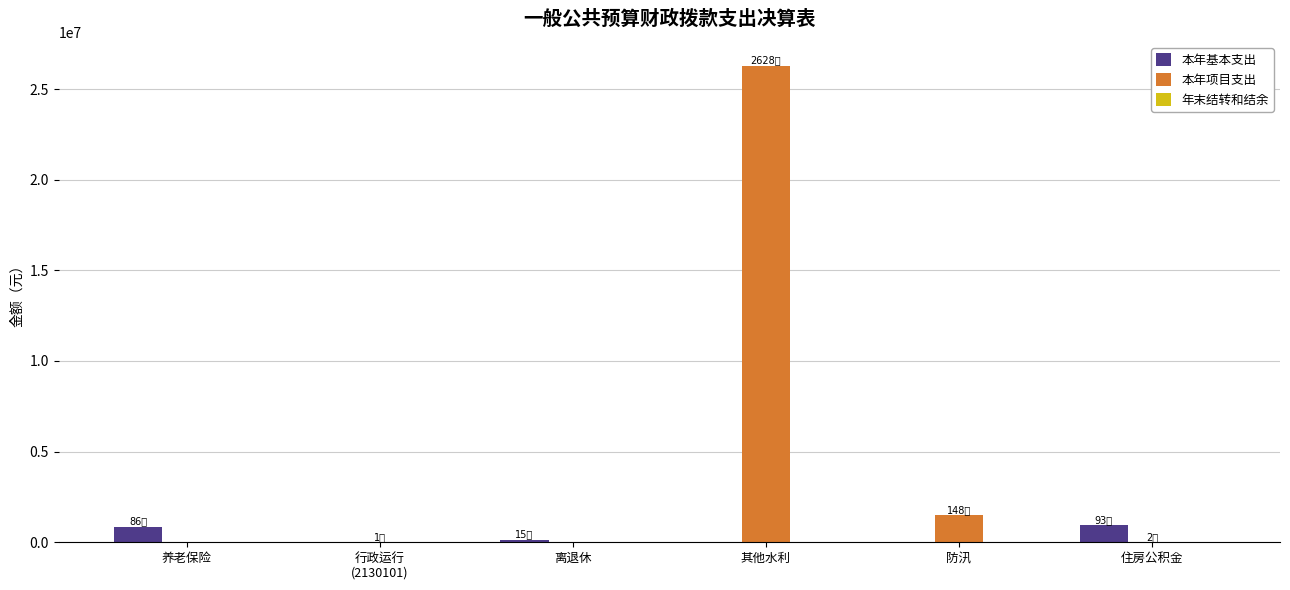

At which label does 本年项目支出 reach its peak?

其他水利